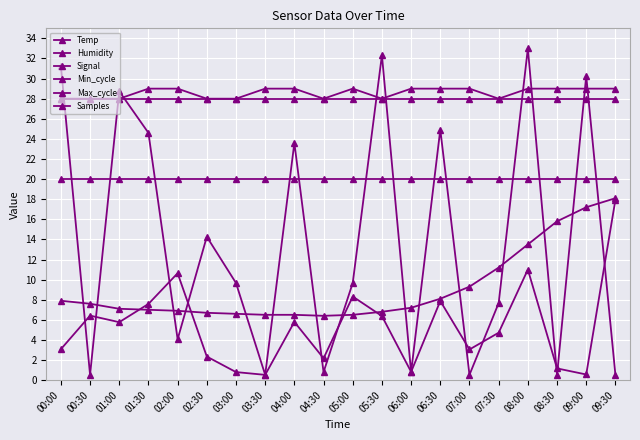

Is this an area chart (filled region under the line)?

No